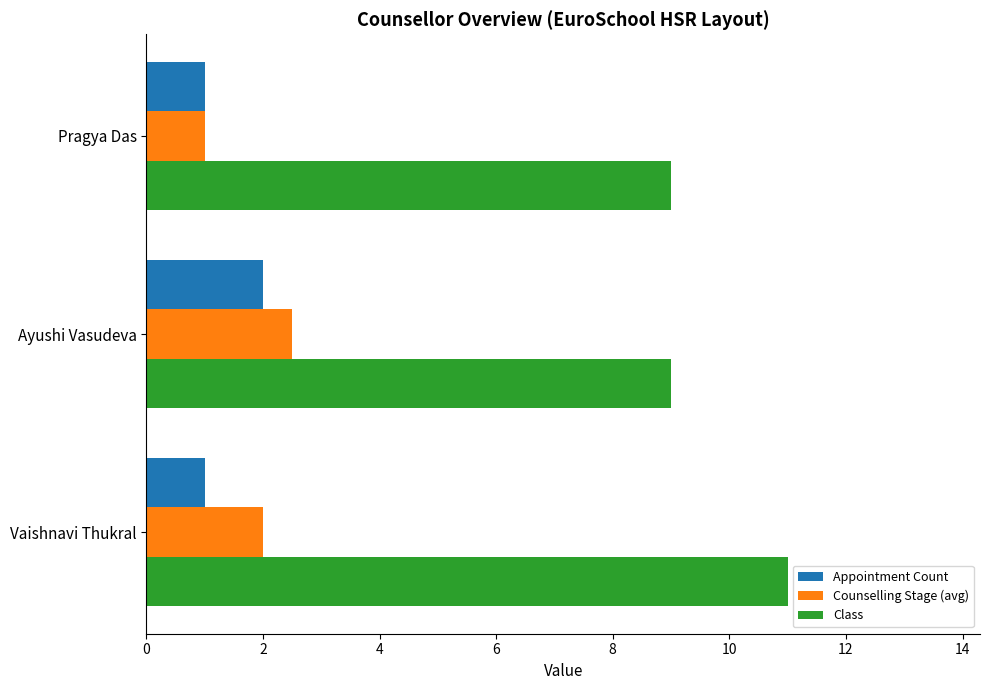

Between Ayushi Vasudeva and Pragya Das, which series saw the biggest shift?

Counselling Stage (avg)